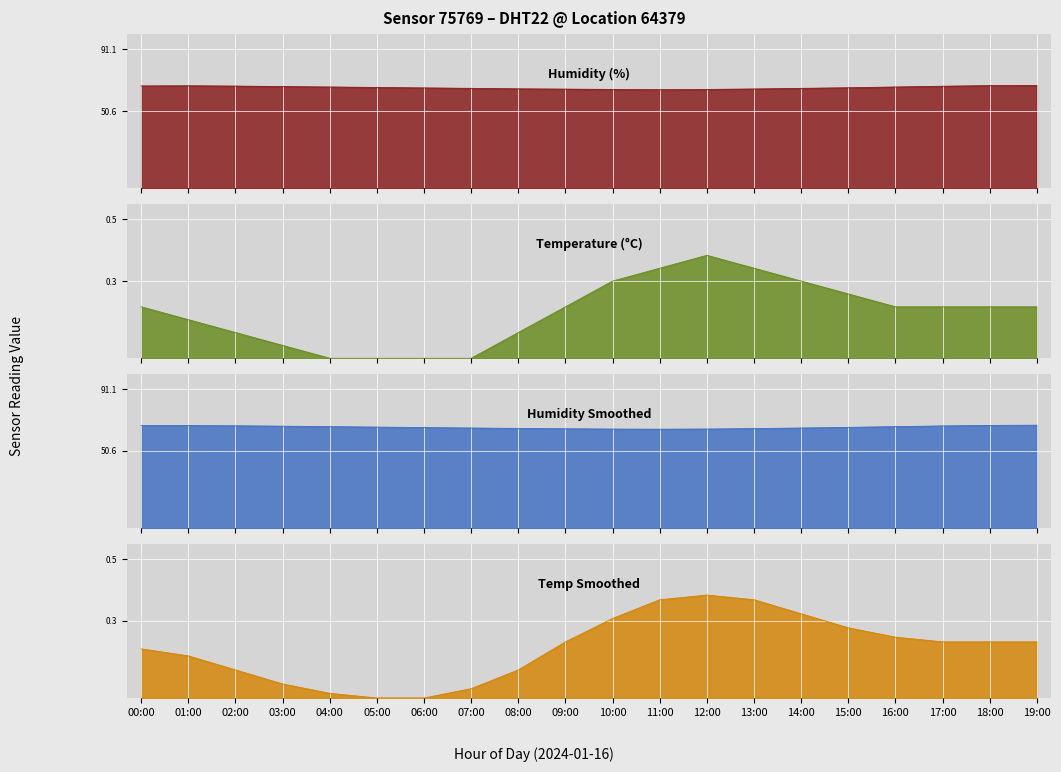

In Temperature, how many points are higher than both neighbors (excluding endpoints)?

1